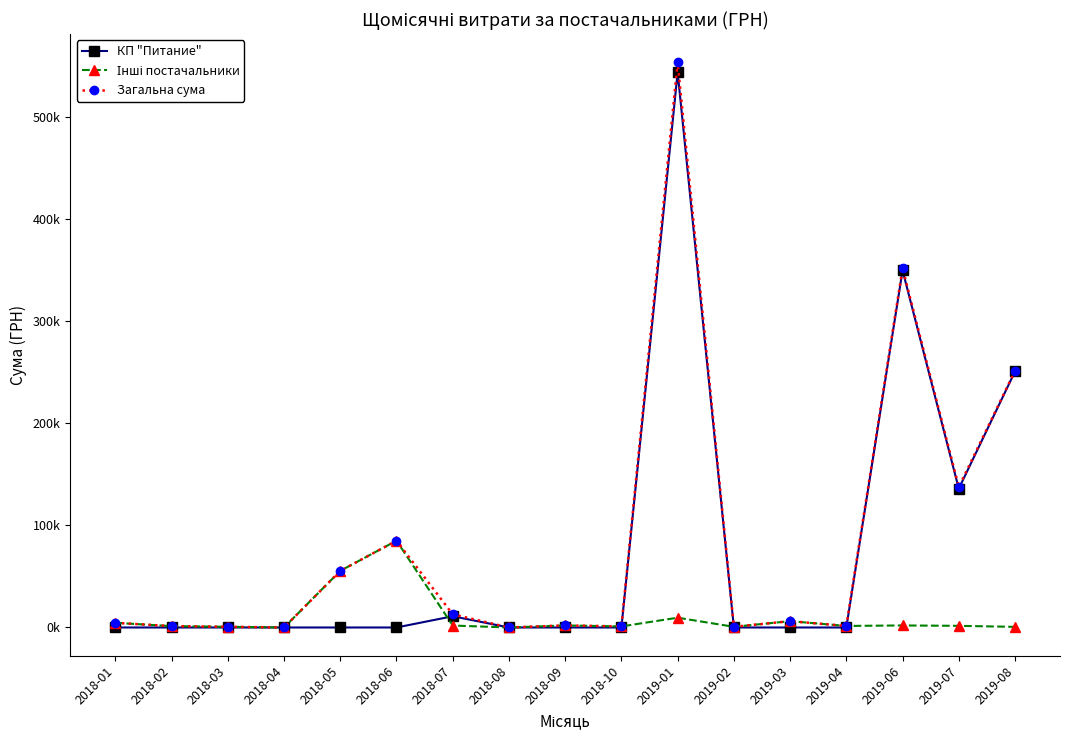

In КП "Питание", how many points are higher than both neighbors (excluding endpoints)?

3